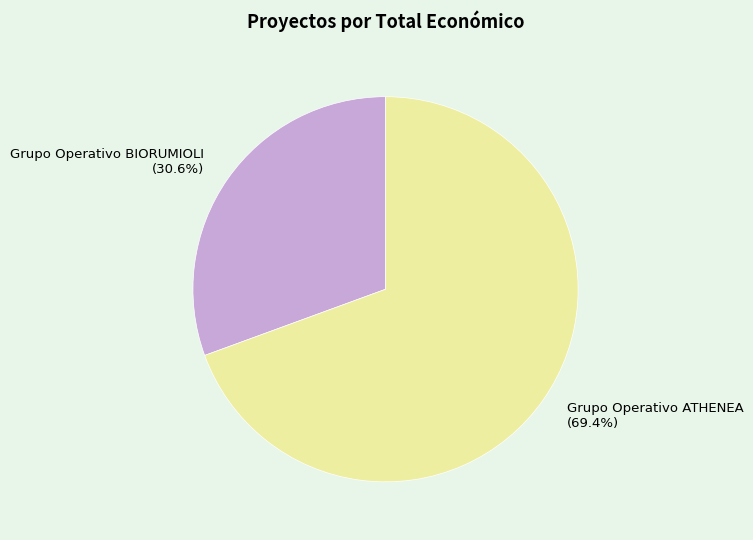

Does any single category account for the majority?

Yes